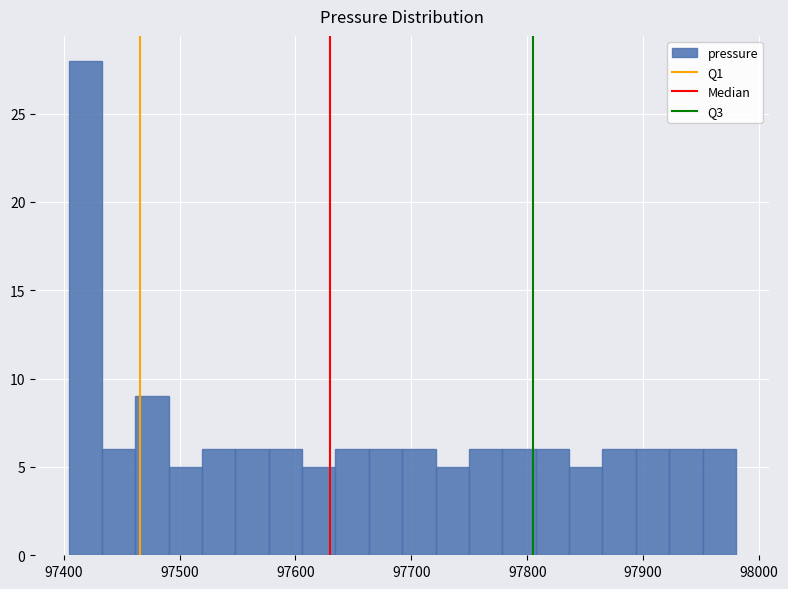

Read against the x-axis, roughly where is the centre of the tallest bar?

97420